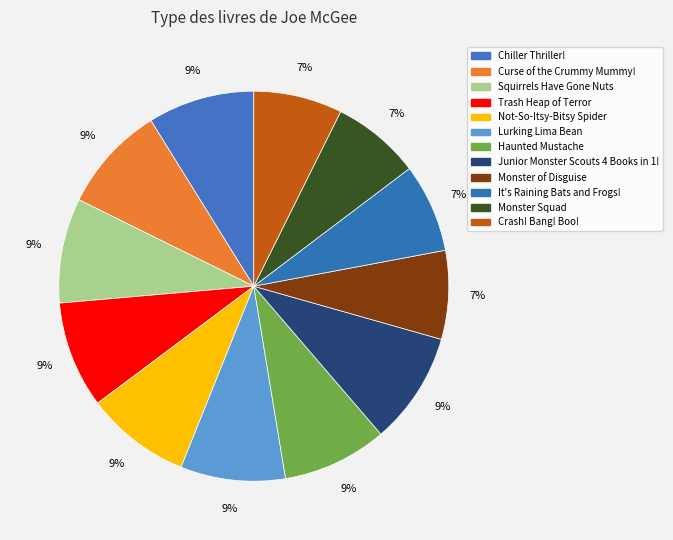

How many slices are in this pie chart?

12